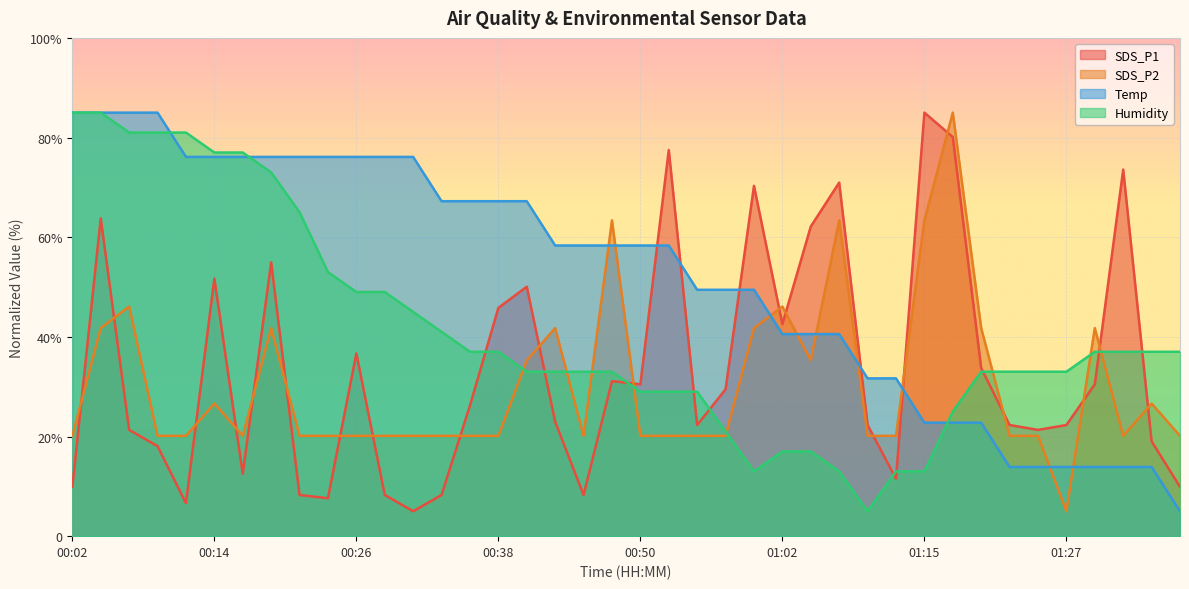

Reading left to right, what are all the values shown in this chart?

SDS_P1: 00:02=9.9	00:04=63.8	00:07=21.3	00:09=18.1	00:11=6.6	00:14=51.7	00:16=12.5	00:19=55.0	00:21=8.3	00:24=7.6	00:26=36.7	00:28=8.3	00:31=5.0	00:33=8.3	00:36=26.2	00:38=45.8	00:41=50.1	00:43=23.0	00:45=8.3	00:48=31.1	00:50=30.5	00:53=77.5	00:55=22.3	00:58=29.5	01:00=70.3	01:02=42.6	01:05=62.1	01:07=71.0	01:10=22.3	01:12=11.5	01:15=85.0	01:17=80.1	01:20=33.7	01:22=22.3	01:24=21.3	01:27=22.3	01:29=30.5	01:32=73.6	01:34=19.0	01:37=9.9
SDS_P2: 00:02=20.1	00:04=41.8	00:07=46.1	00:09=20.1	00:11=20.1	00:14=26.6	00:16=20.1	00:19=41.8	00:21=20.1	00:24=20.1	00:26=20.1	00:28=20.1	00:31=20.1	00:33=20.1	00:36=20.1	00:38=20.1	00:41=35.3	00:43=41.8	00:45=20.1	00:48=63.4	00:50=20.1	00:53=20.1	00:55=20.1	00:58=20.1	01:00=41.8	01:02=46.1	01:05=35.3	01:07=63.4	01:10=20.1	01:12=20.1	01:15=63.4	01:17=85.0	01:20=41.8	01:22=20.1	01:24=20.1	01:27=5.0	01:29=41.8	01:32=20.1	01:34=26.6	01:37=20.1
Temp: 00:02=85.0	00:04=85.0	00:07=85.0	00:09=85.0	00:11=76.1	00:14=76.1	00:16=76.1	00:19=76.1	00:21=76.1	00:24=76.1	00:26=76.1	00:28=76.1	00:31=76.1	00:33=67.2	00:36=67.2	00:38=67.2	00:41=67.2	00:43=58.3	00:45=58.3	00:48=58.3	00:50=58.3	00:53=58.3	00:55=49.4	00:58=49.4	01:00=49.4	01:02=40.6	01:05=40.6	01:07=40.6	01:10=31.7	01:12=31.7	01:15=22.8	01:17=22.8	01:20=22.8	01:22=13.9	01:24=13.9	01:27=13.9	01:29=13.9	01:32=13.9	01:34=13.9	01:37=5.0
Humidity: 00:02=85.0	00:04=85.0	00:07=81.0	00:09=81.0	00:11=81.0	00:14=77.0	00:16=77.0	00:19=73.0	00:21=65.0	00:24=53.0	00:26=49.0	00:28=49.0	00:31=45.0	00:33=41.0	00:36=37.0	00:38=37.0	00:41=33.0	00:43=33.0	00:45=33.0	00:48=33.0	00:50=29.0	00:53=29.0	00:55=29.0	00:58=21.0	01:00=13.0	01:02=17.0	01:05=17.0	01:07=13.0	01:10=5.0	01:12=13.0	01:15=13.0	01:17=25.0	01:20=33.0	01:22=33.0	01:24=33.0	01:27=33.0	01:29=37.0	01:32=37.0	01:34=37.0	01:37=37.0